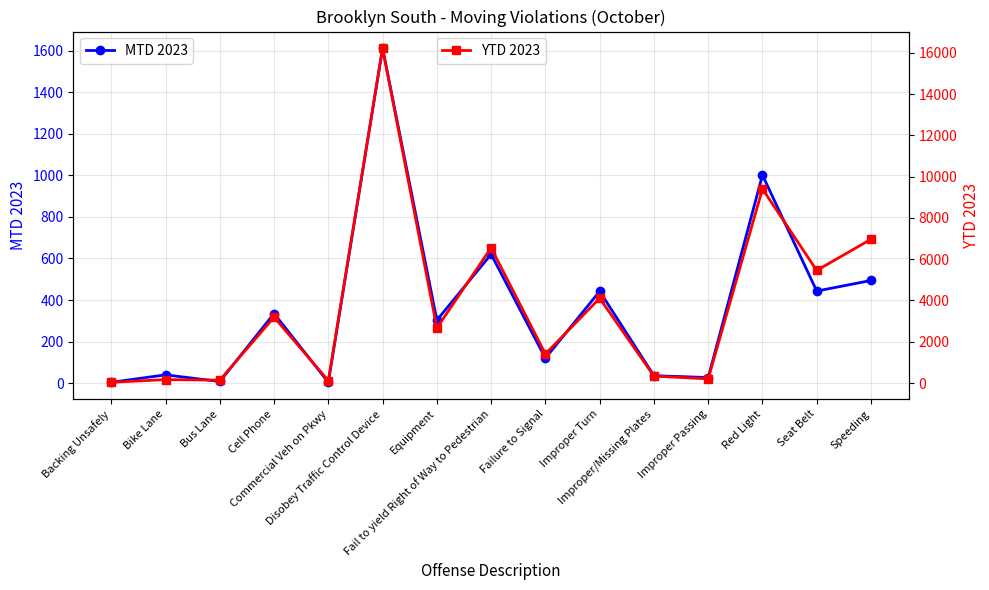

Which has a higher value, Backing Unsafely or Improper Turn?

Improper Turn